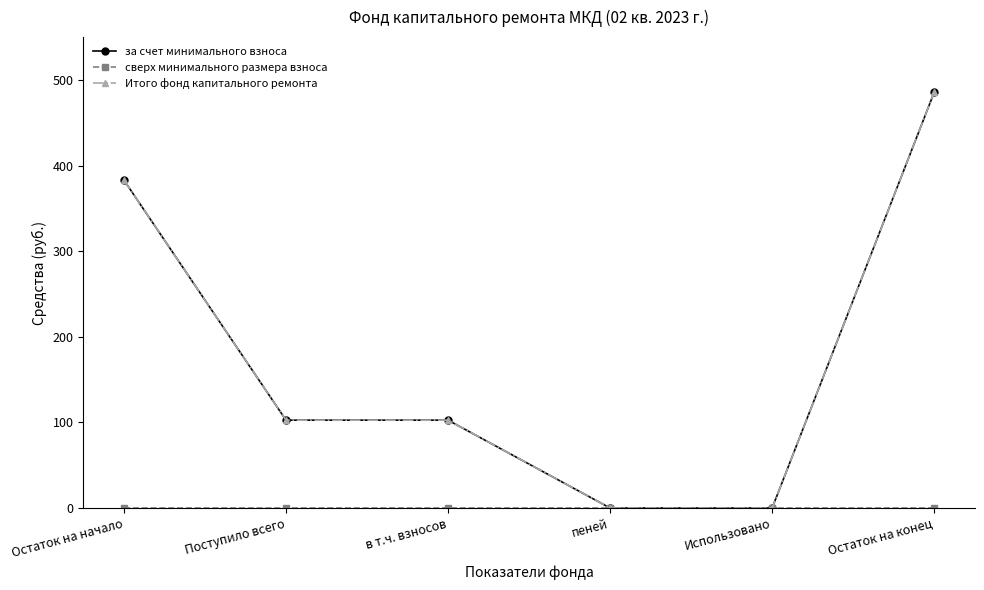

What position from the right is Поступило всего?

5